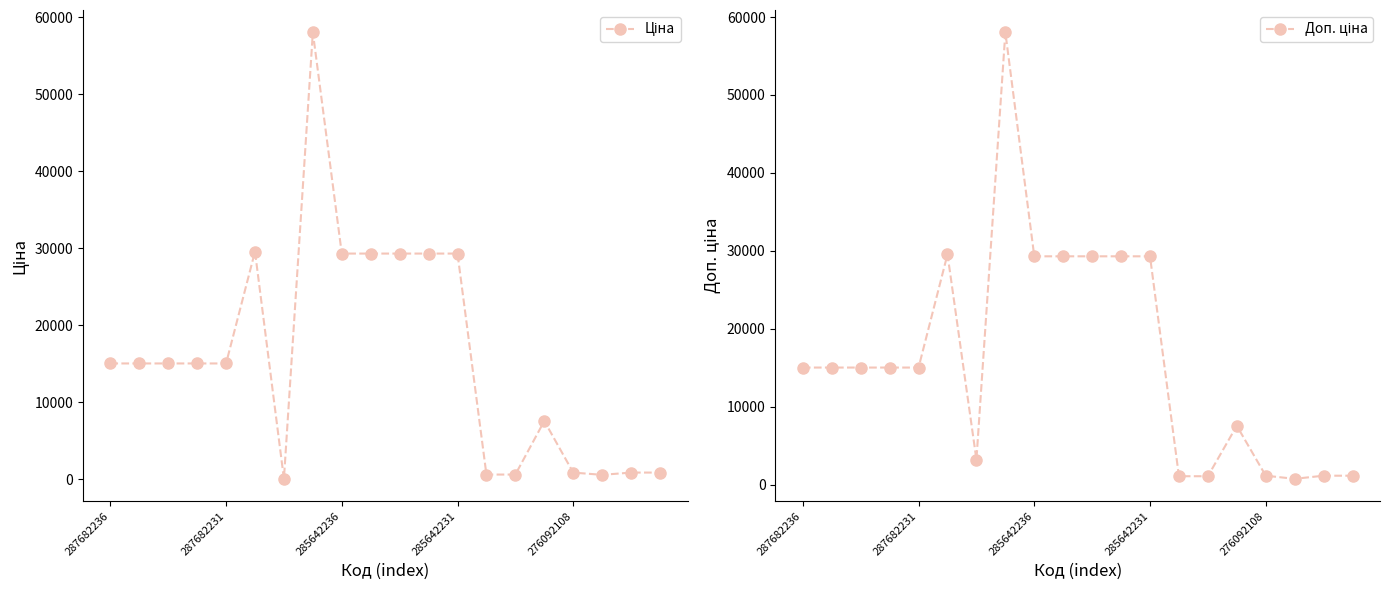

Where is Доп. ціна nearest to the value 29389?

285642236